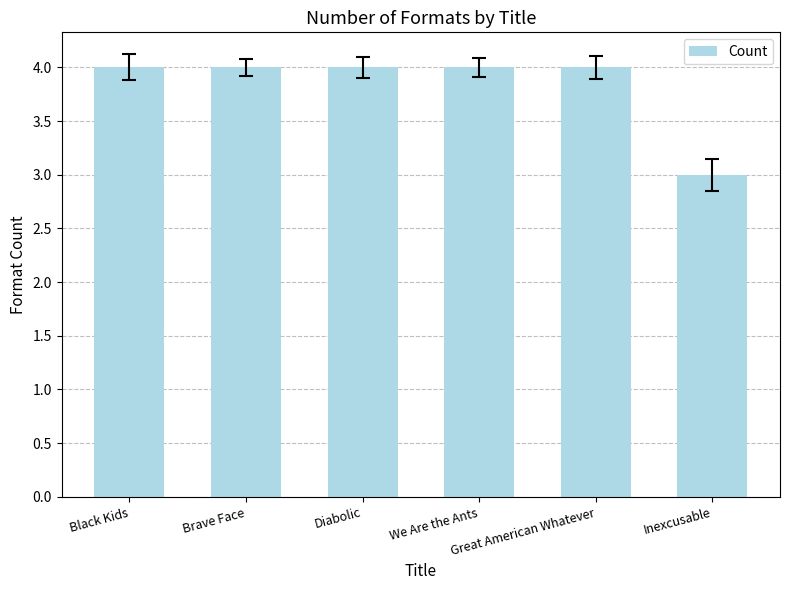

What is the sum of all values?

23